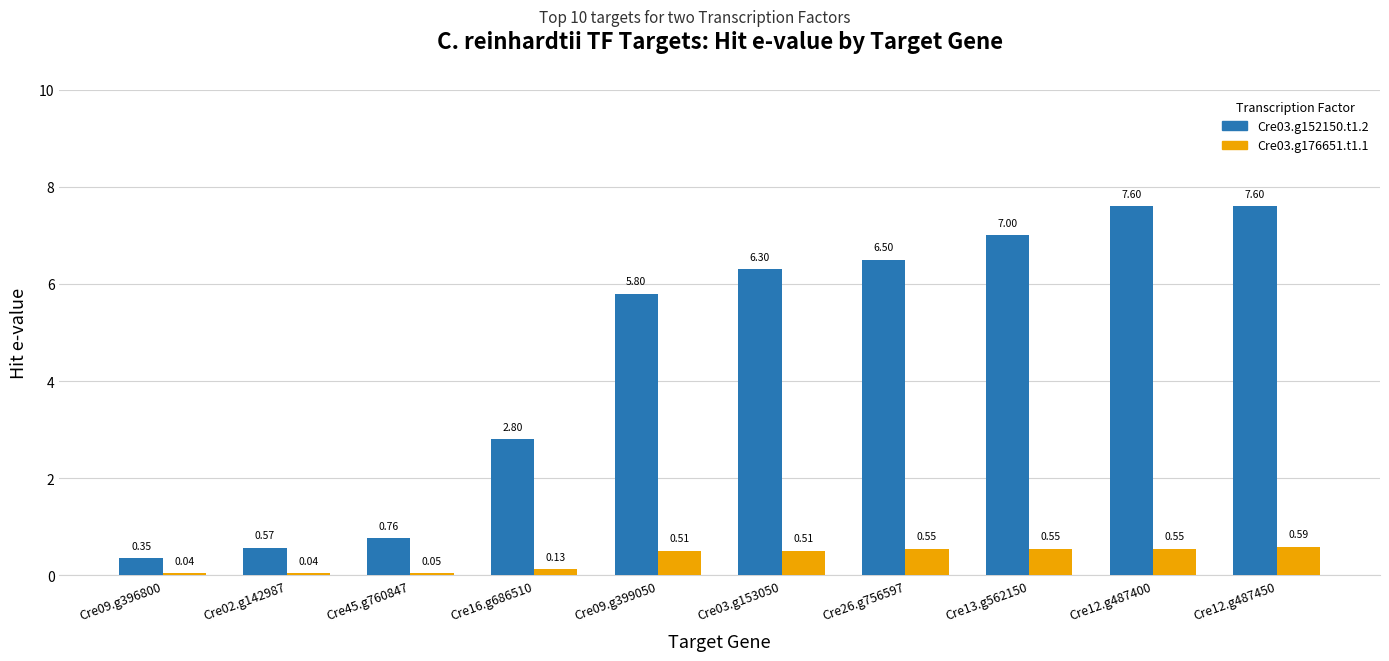

What is the average value of the Cre03.g176651.t1.1 series?

0.4